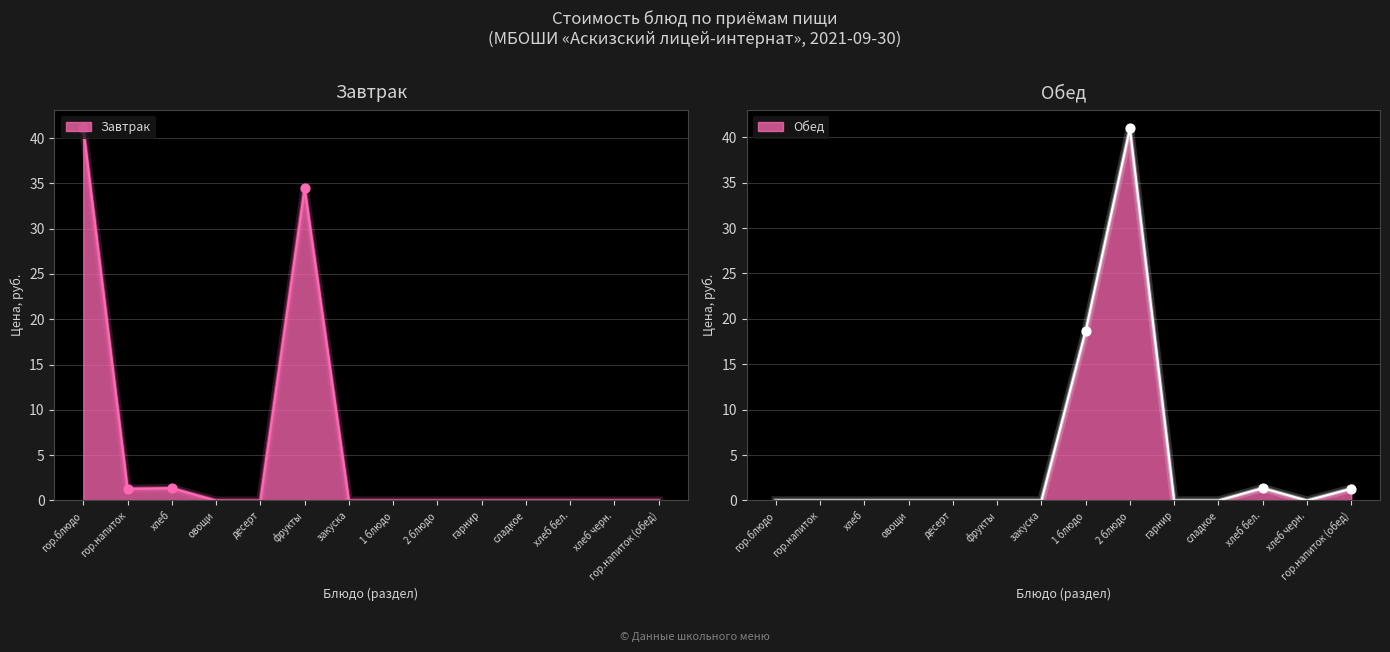

At how many categories does at least one series exceed 32?

3